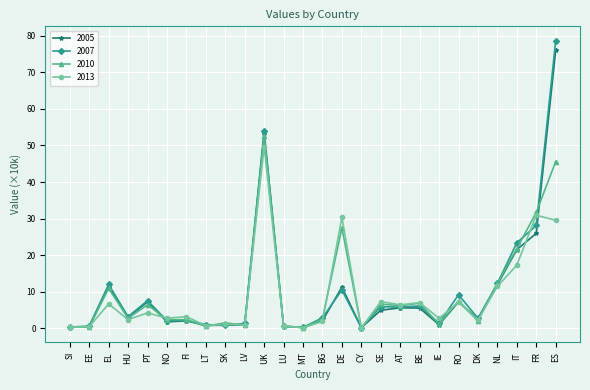

What is the label of the 26th point from the left?

ES